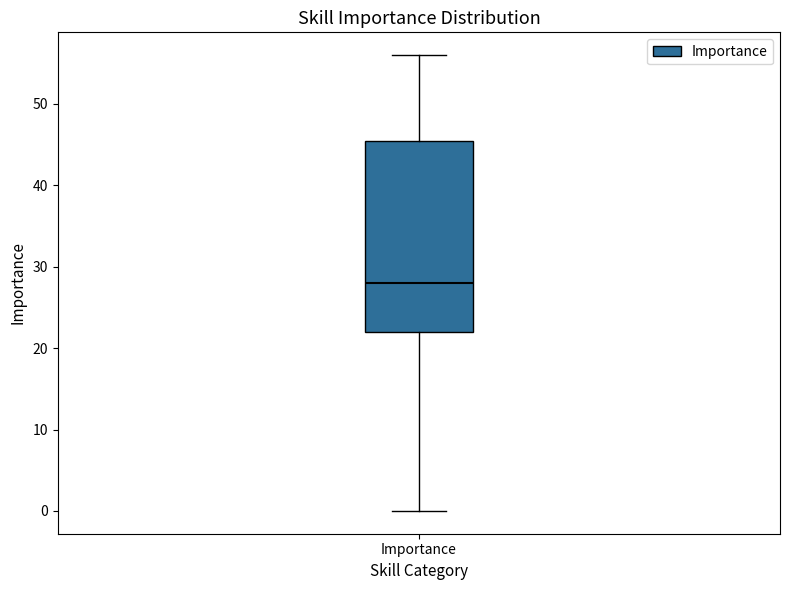

Transcribe this box plot: give where the median line is, the range the box spans, and where the two whiskers end, as read against the y-axis. The values are not printed on the chart, so give them approximately, as read against the axis.

median 28, box 22 to 46, whiskers 0 to 56